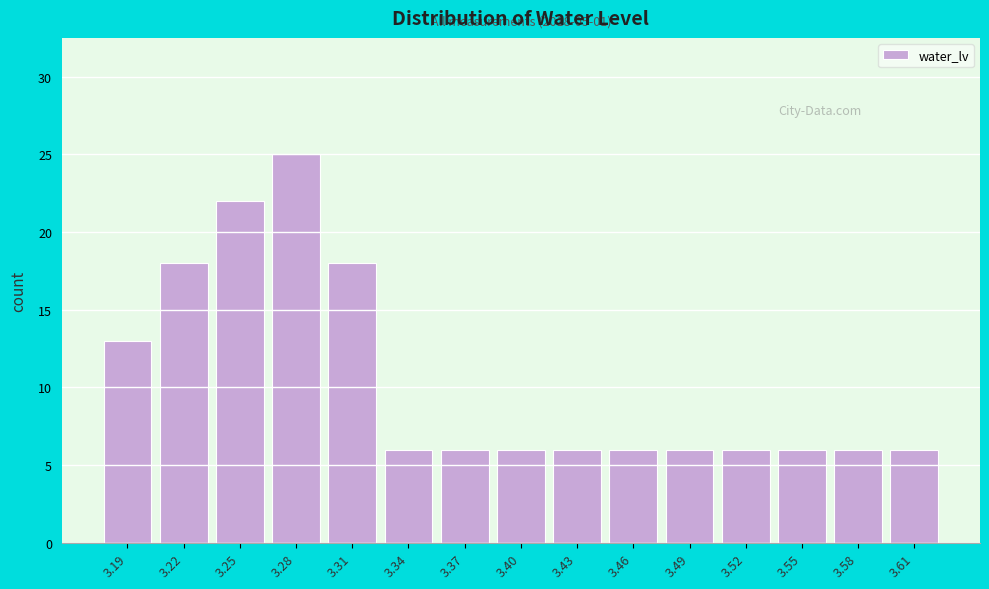

Reading left to right, list all the values displayed in this chart.

3.19=13	3.22=18	3.25=22	3.28=25	3.31=18	3.34=6	3.37=6	3.40=6	3.43=6	3.46=6	3.49=6	3.52=6	3.55=6	3.58=6	3.61=6